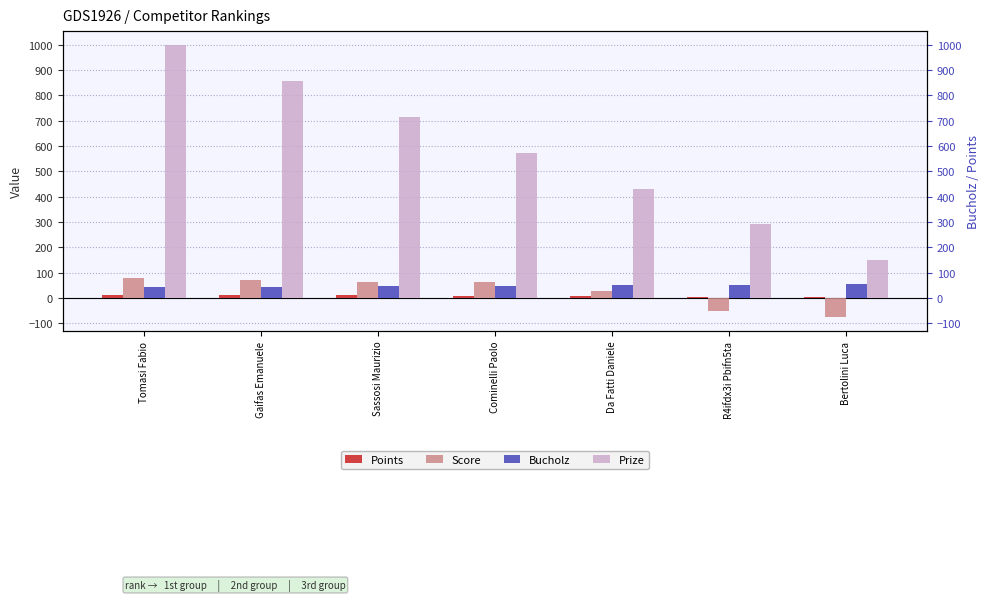

List the labels in order of Points value, largest first.

Tomasi Fabio, Gaifas Emanuele, Sassosi Maurizio, Cominelli Paolo, Da Fatti Daniele, R4ifdx3i Pbifn5ta, Bertolini Luca